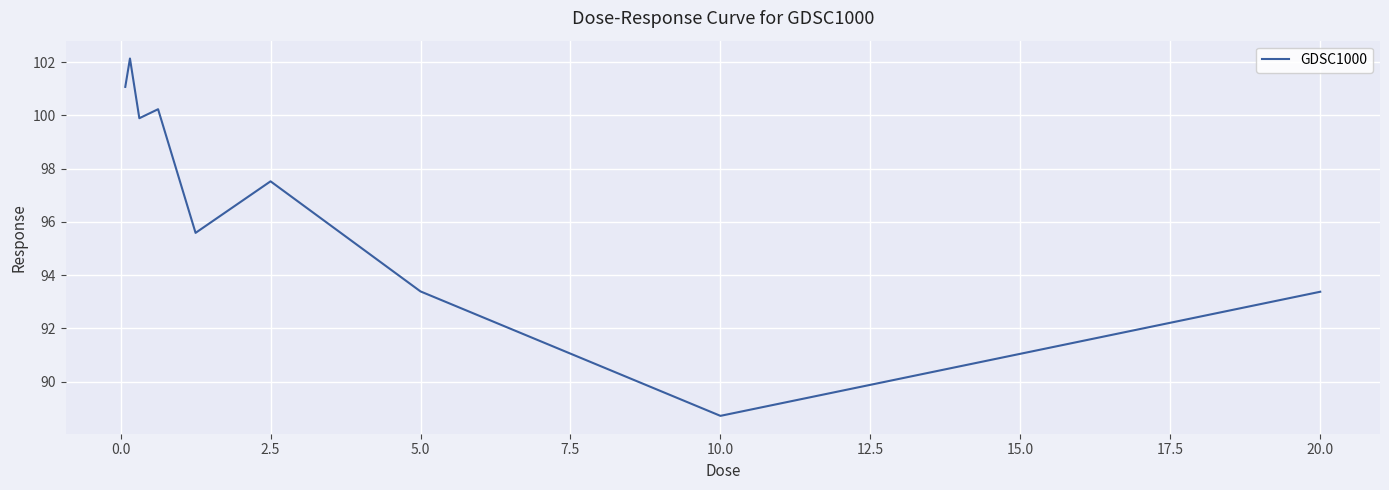

How many values exceed 97?

5